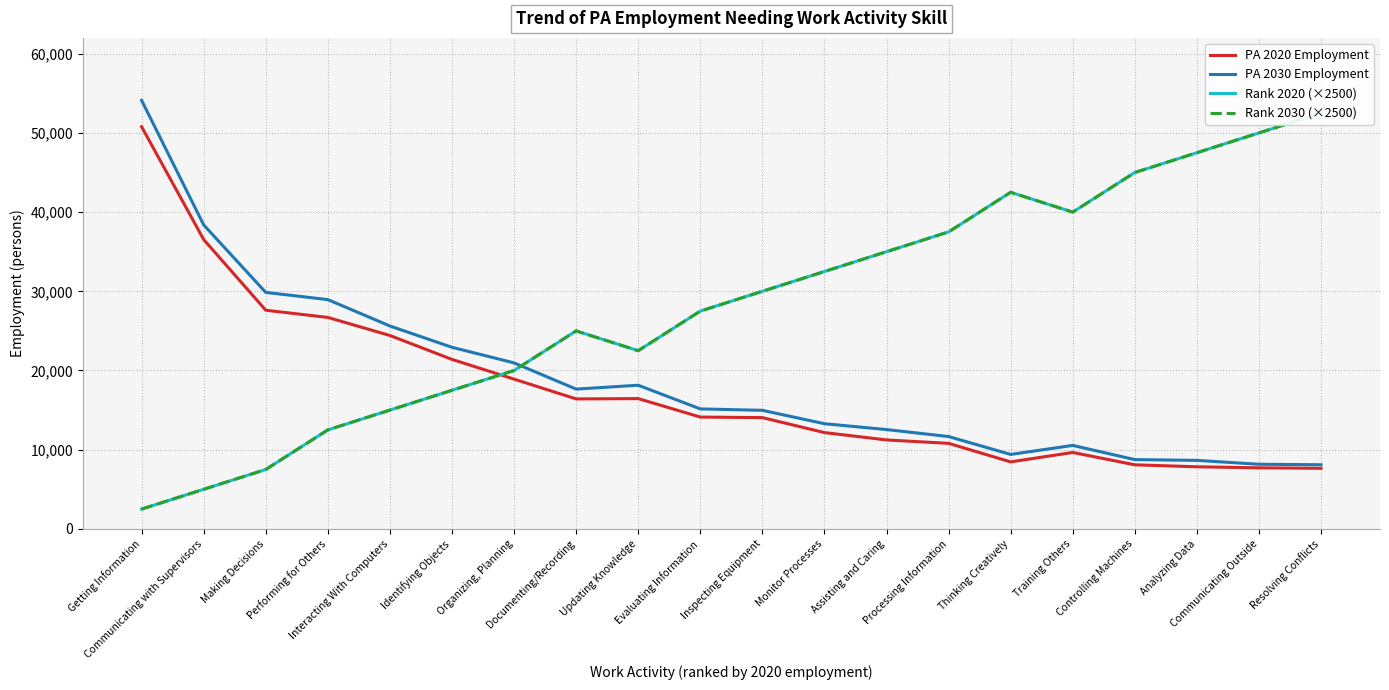

What is the difference between the highest and lowest values at Documenting/Recording?

8590